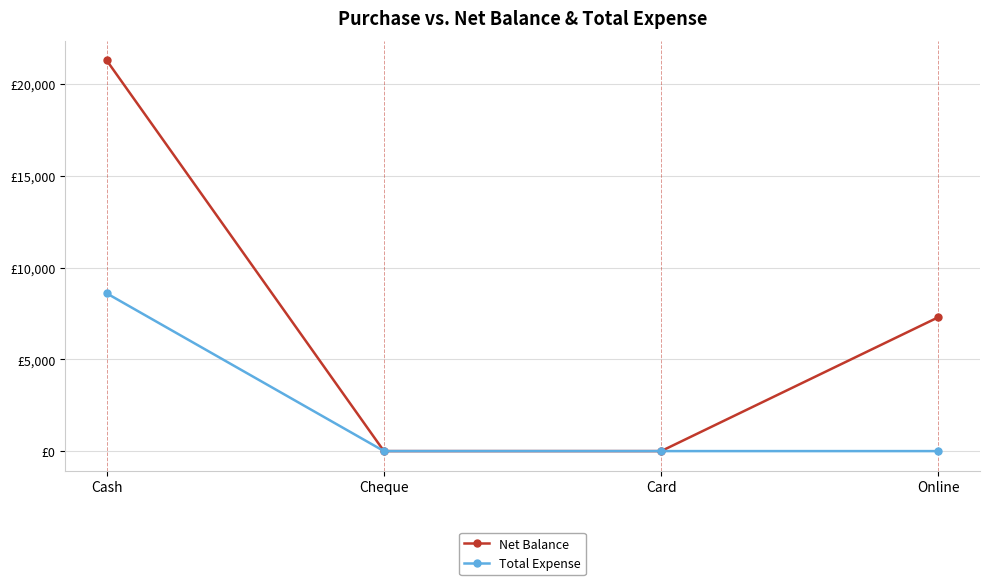

Rank the series by their average value, from highest to lowest.

Net Balance, Total Expense